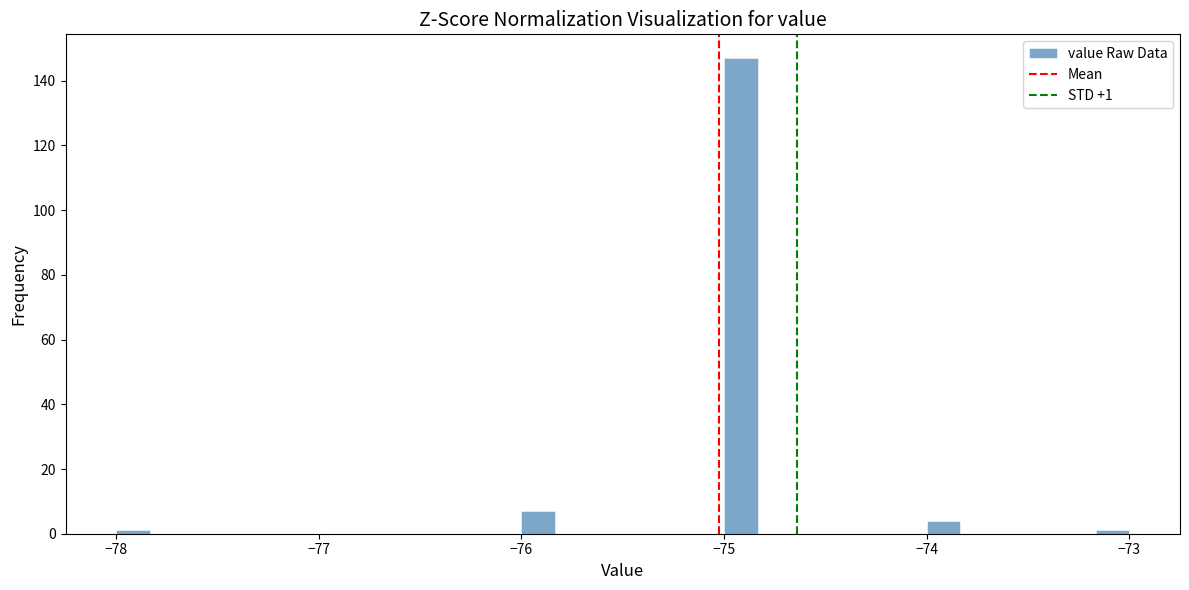

Read against the x-axis, roughly where is the centre of the tallest bar?

-74.9